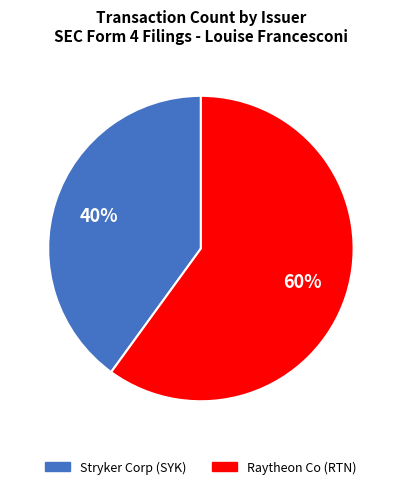

How many segments does this pie chart have?

2